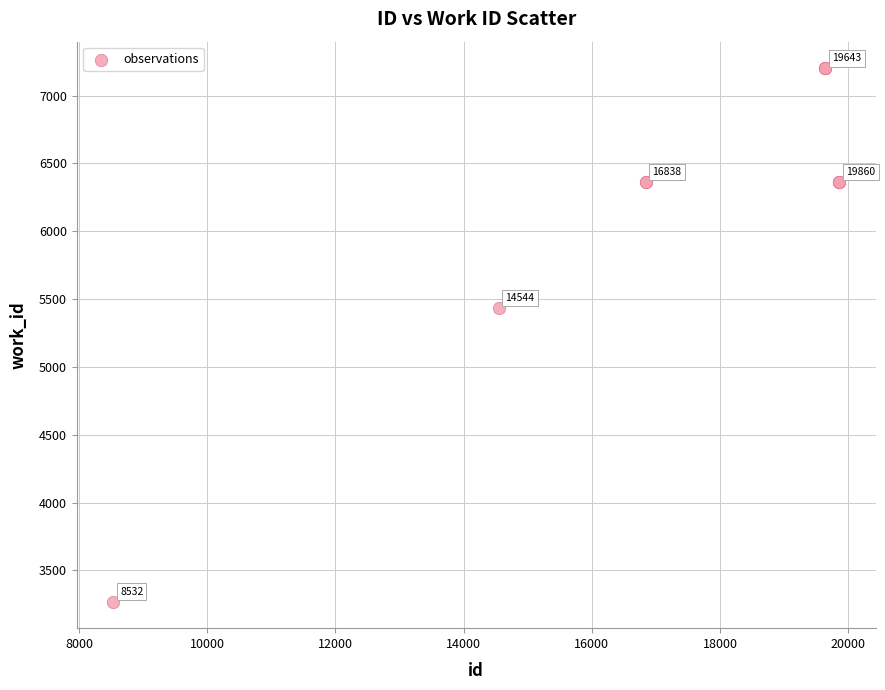

What Y value in the scatter plot is closest to 5236?

5434